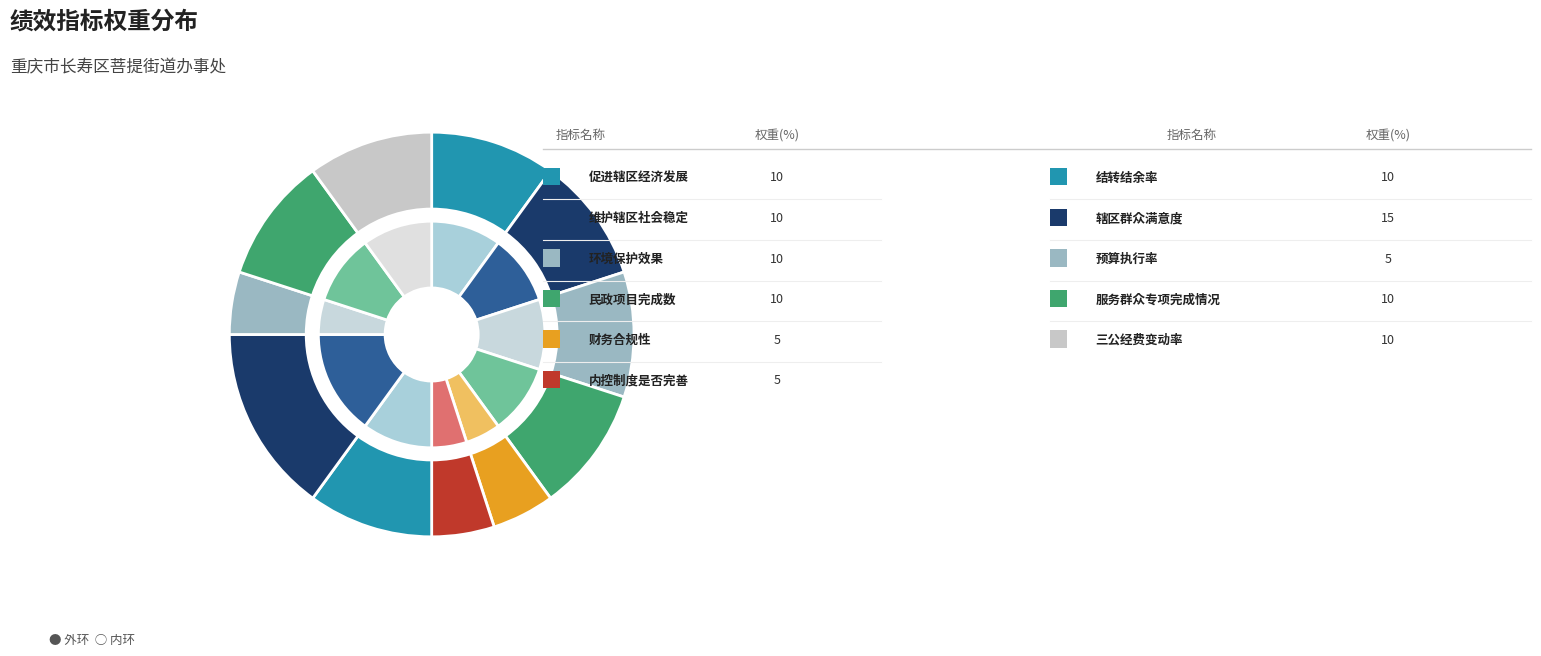

To the nearest percent, what is the combined percentage of 财务合规性 and 内控制度是否完善?

10%